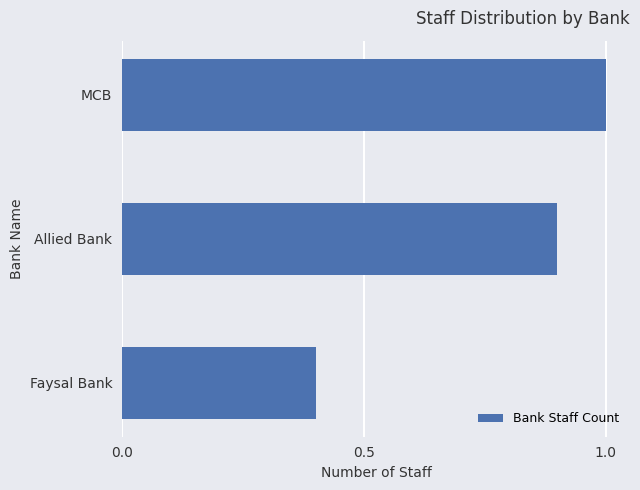

Reading bottom to top, what are all the values shown in this chart?

0.4	0.9	1.0